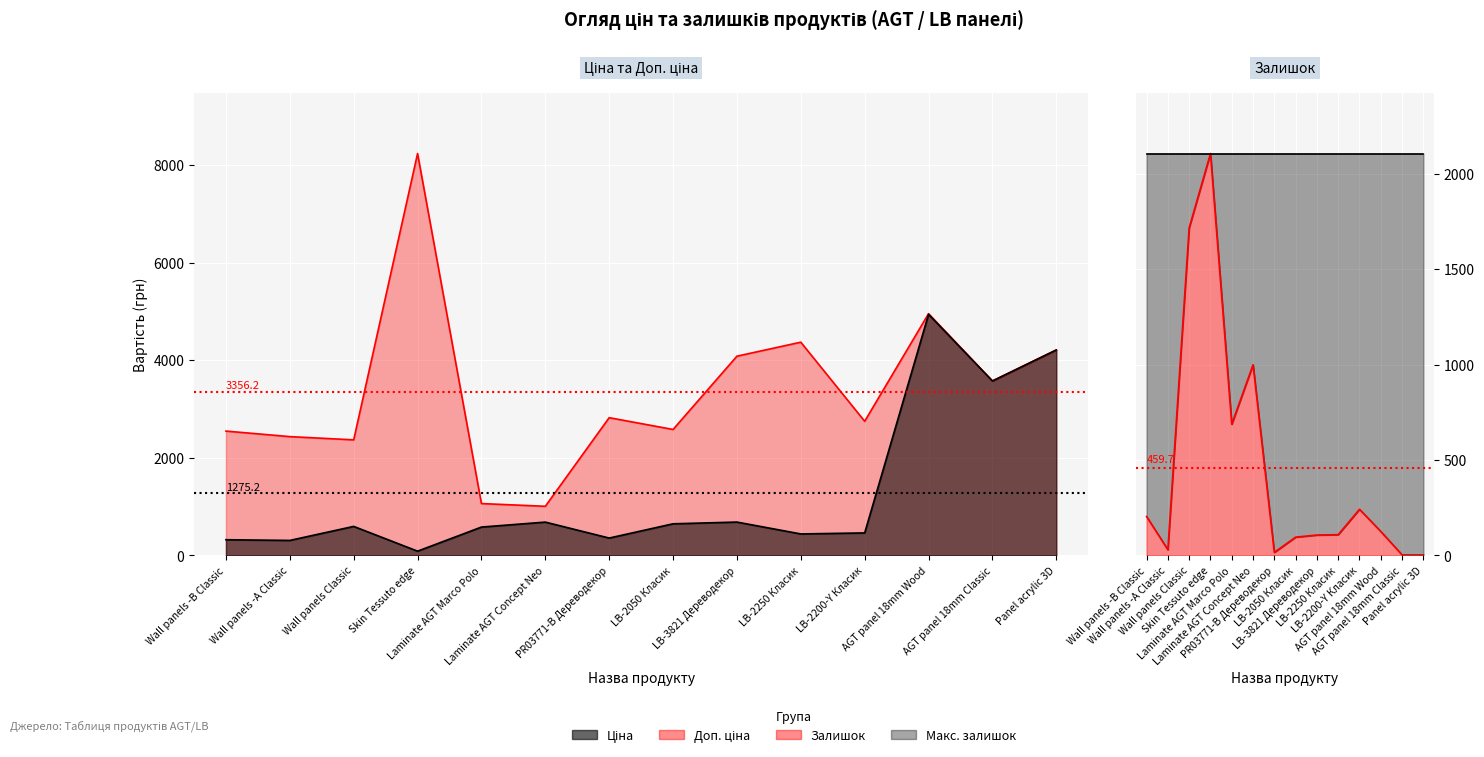

At LB-2200-Y Класик, list the series in order from largest to smallest.

Доп. ціна, Ціна, Залишок